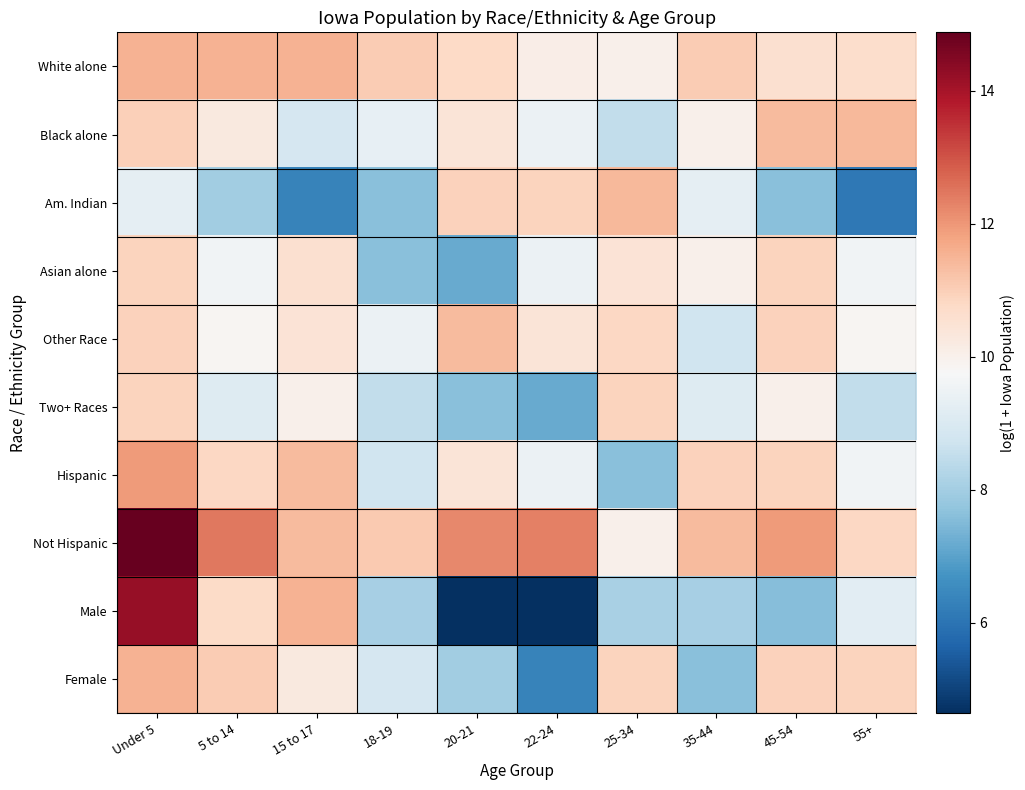

Reading left to right, extract all data points from this chart.

White alone: Under 5=11.5	5 to 14=11.5	15 to 17=11.5	18-19=11.1	20-21=10.8	22-24=10.1	25-34=10.0	35-44=11.0	45-54=10.6	55+=10.7
Black alone: Under 5=11.0	5 to 14=10.2	15 to 17=8.9	18-19=9.3	20-21=10.4	22-24=9.4	25-34=8.5	35-44=10.0	45-54=11.4	55+=11.4
Am. Indian: Under 5=9.3	5 to 14=8.0	15 to 17=6.3	18-19=7.6	20-21=10.9	22-24=10.9	25-34=11.4	35-44=9.3	45-54=7.6	55+=6.1
Asian alone: Under 5=10.9	5 to 14=9.6	15 to 17=10.6	18-19=7.6	20-21=7.2	22-24=9.4	25-34=10.5	35-44=10.0	45-54=10.9	55+=9.6
Other Race: Under 5=10.9	5 to 14=9.9	15 to 17=10.5	18-19=9.4	20-21=11.4	22-24=10.4	25-34=10.8	35-44=8.7	45-54=10.9	55+=9.9
Two+ Races: Under 5=10.9	5 to 14=9.1	15 to 17=10.0	18-19=8.5	20-21=7.6	22-24=7.2	25-34=10.9	35-44=9.1	45-54=10.0	55+=8.5
Hispanic: Under 5=11.9	5 to 14=10.8	15 to 17=11.4	18-19=8.7	20-21=10.4	22-24=9.4	25-34=7.6	35-44=10.9	45-54=10.9	55+=9.6
Not Hispanic: Under 5=14.9	5 to 14=12.5	15 to 17=11.4	18-19=11.1	20-21=12.2	22-24=12.3	25-34=10.0	35-44=11.4	45-54=11.9	55+=10.8
Male: Under 5=14.2	5 to 14=10.7	15 to 17=11.5	18-19=8.1	20-21=4.6	22-24=4.6	25-34=8.1	35-44=8.0	45-54=7.6	55+=9.2
Female: Under 5=11.5	5 to 14=11.1	15 to 17=10.2	18-19=8.9	20-21=8.0	22-24=6.3	25-34=10.9	35-44=7.6	45-54=10.9	55+=10.9